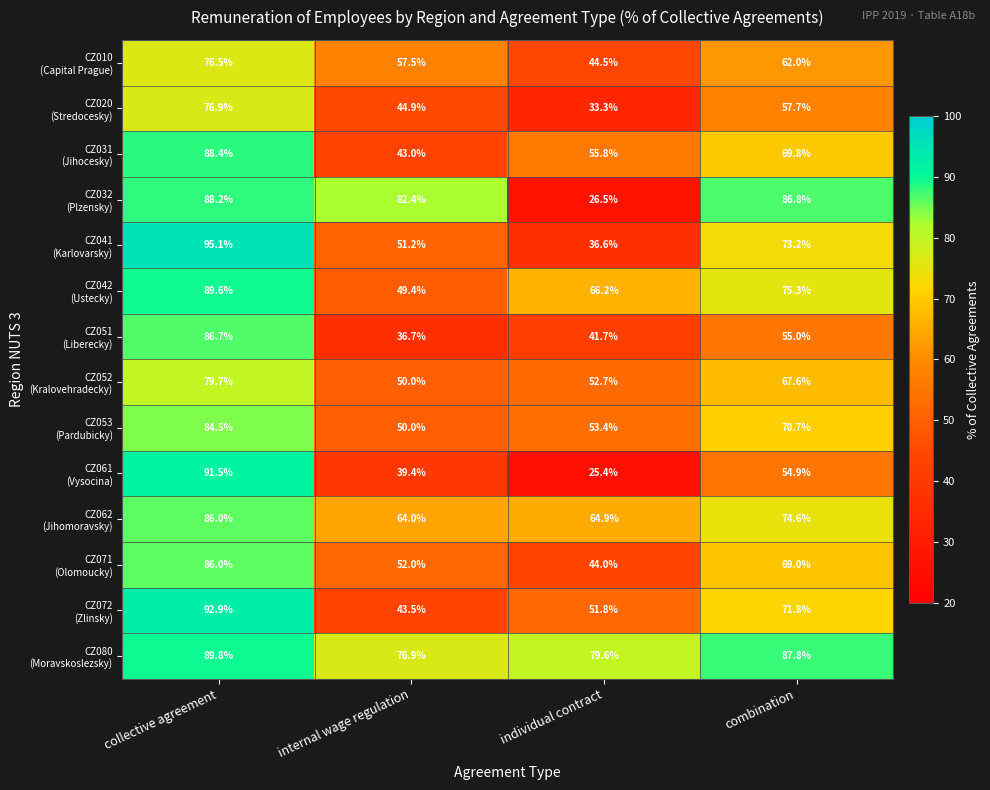

What is the total value across all series at internal wage regulation?

740.9